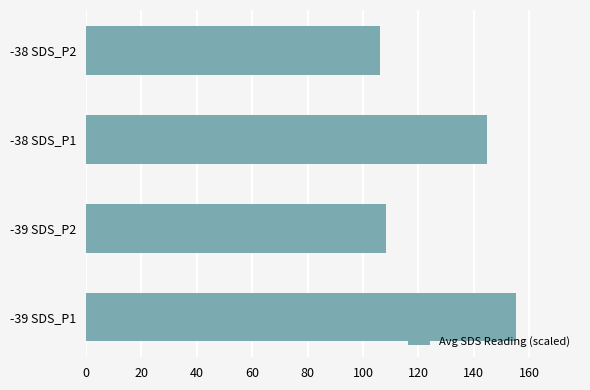

Reading bottom to top, what are all the values shown in this chart?

-39 SDS_P1=155.1	-39 SDS_P2=108.3	-38 SDS_P1=144.8	-38 SDS_P2=106.2